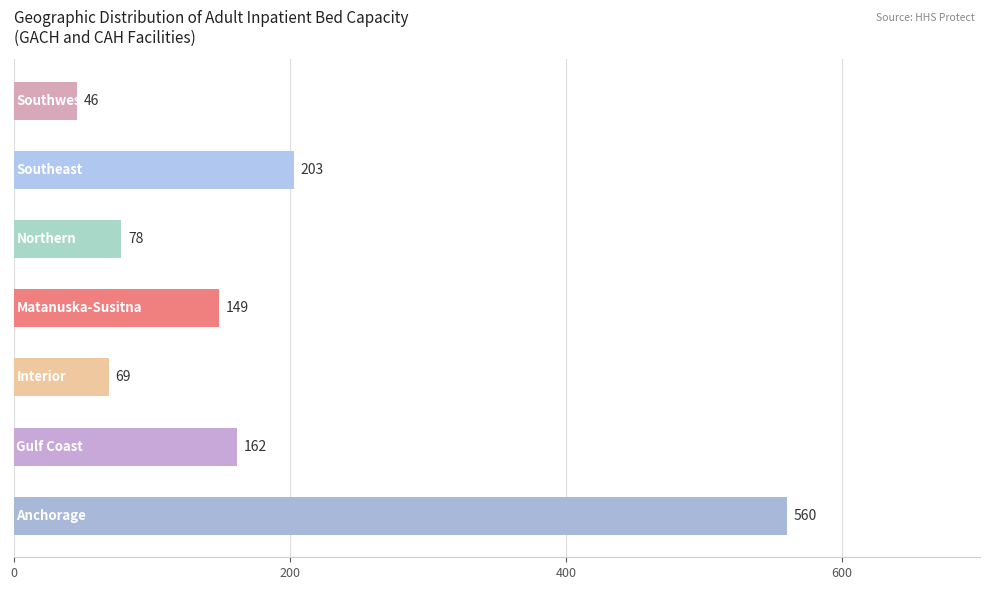

How many bars are there in total?

7